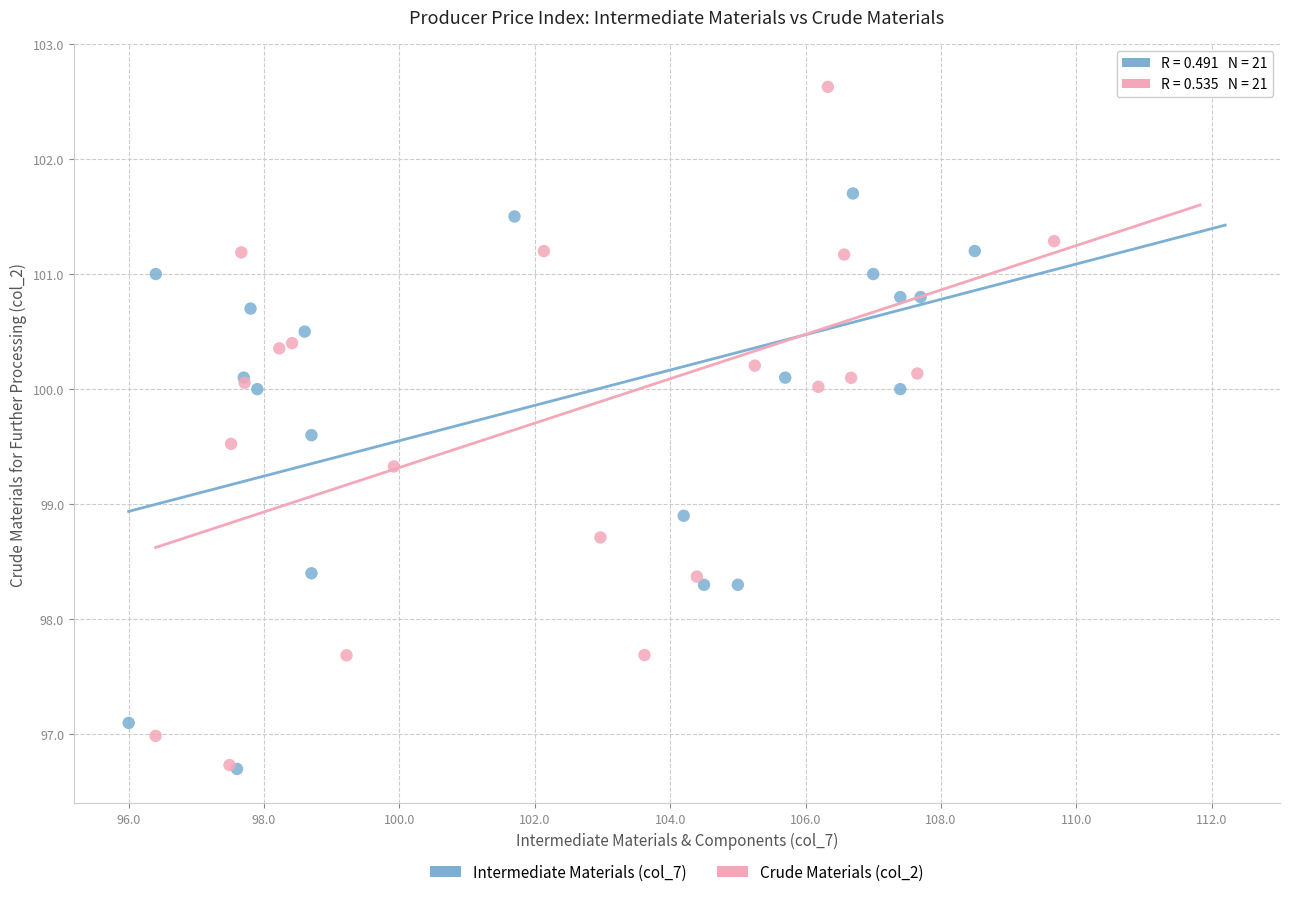

What are all the series names shown in the legend?

Intermediate Materials (col_7), Crude Materials (col_2)